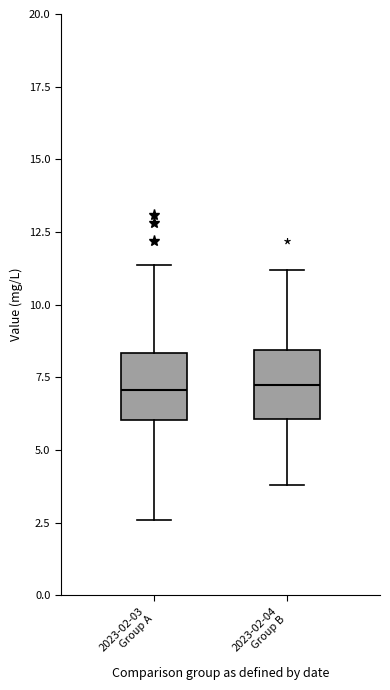

Reading left to right, transcribe this box plot: for each box, give where its median line is, the range the box spans, and where its two whiskers end, as read against the y-axis. The values are not printed on the chart, so give them approximately, as read against the axis.

2023-02-03 Group A: median 7.0, box 6.0 to 8.5, whiskers 2.5 to 11.5
2023-02-04 Group B: median 7.5, box 6.0 to 8.5, whiskers 4.0 to 11.0